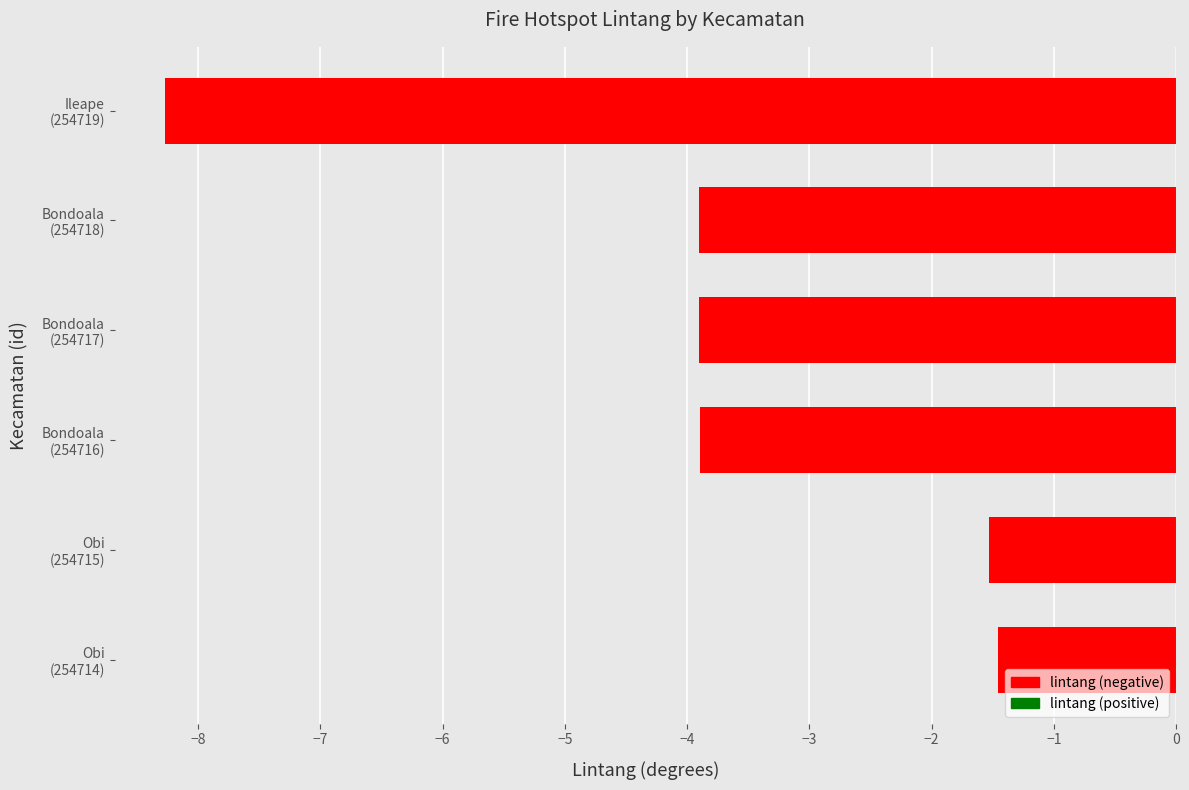

How many values are below -3?

4